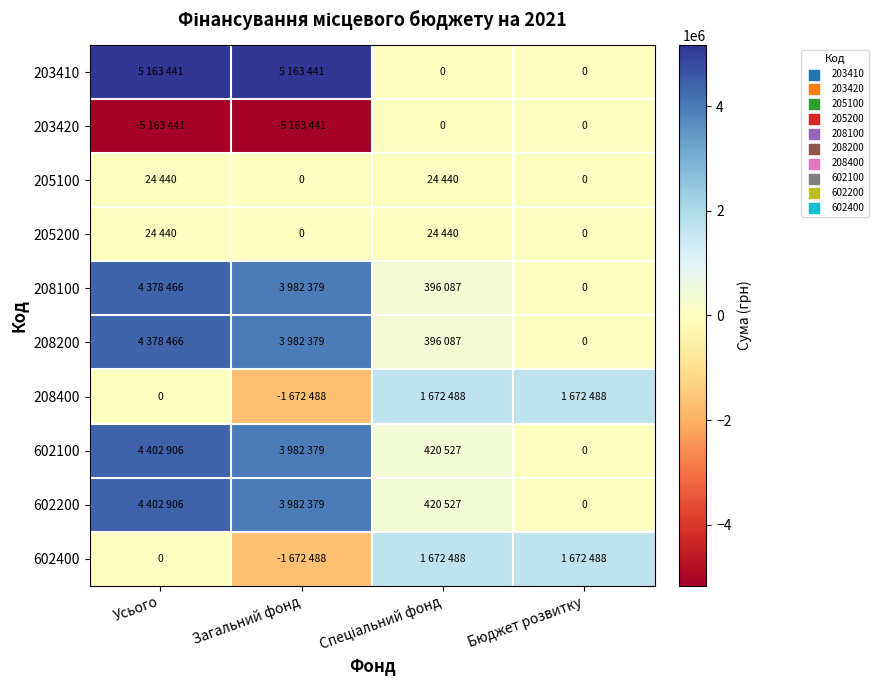

Which series has the widest spread of values?

203410